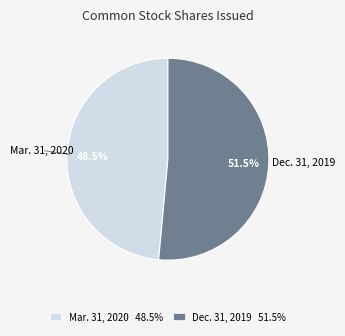

What portion of the pie excludes Dec. 31, 2019?

48.5%